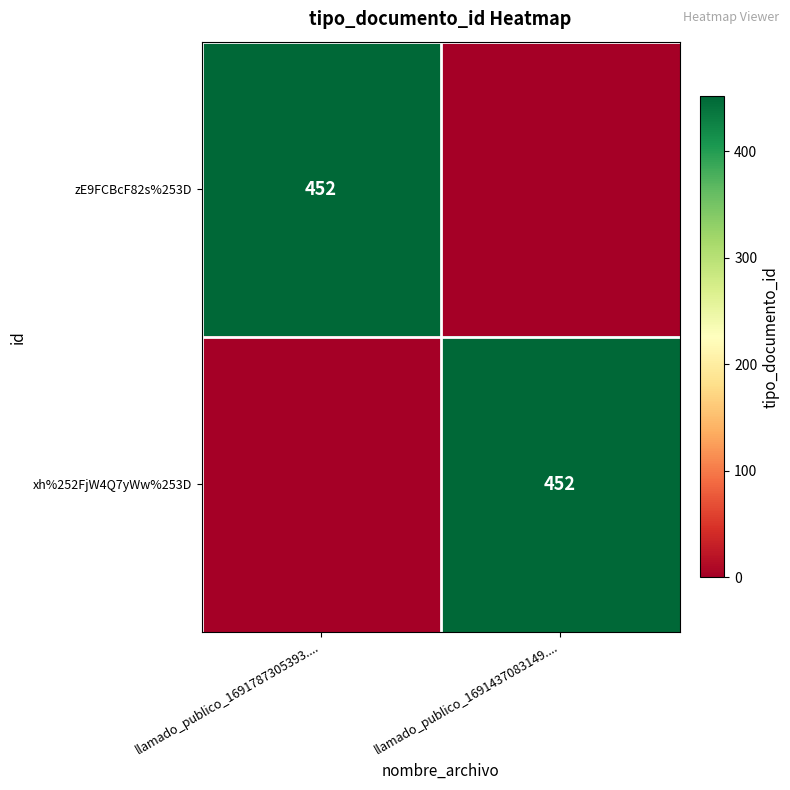

What is the total value across all series at llamado_publico_1691437083149....?

452